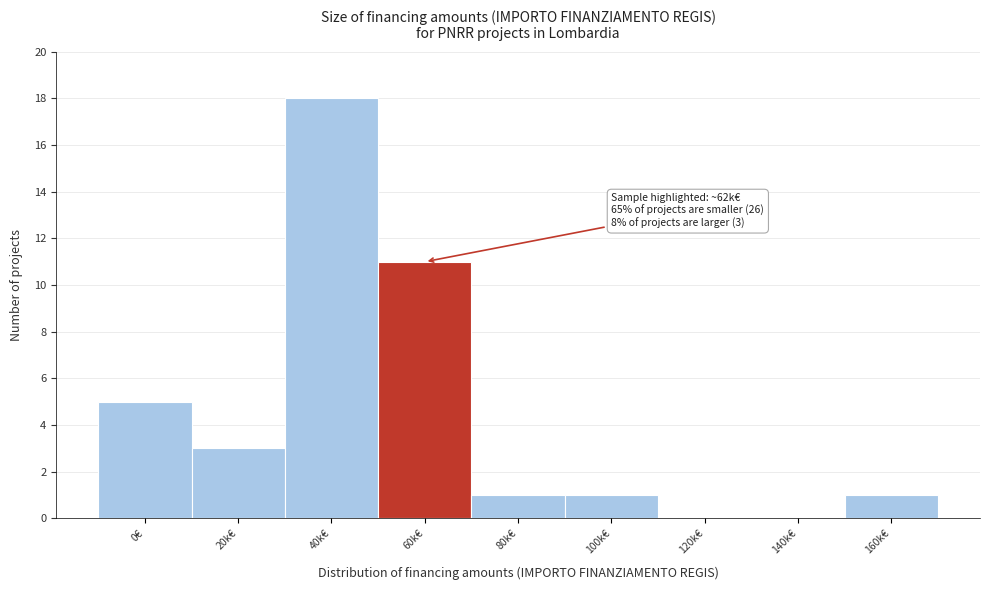

Reading left to right, list all the values displayed in this chart.

0€=5	20k€=3	40k€=18	60k€=11	80k€=1	100k€=1	120k€=0	140k€=0	160k€=1